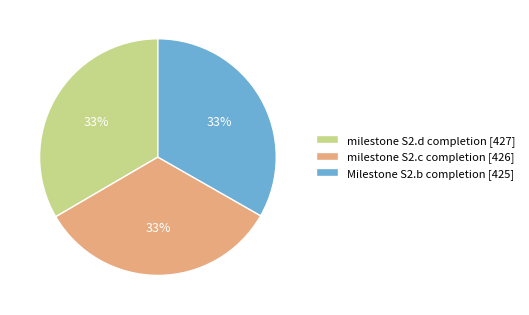

To the nearest percent, what percentage of the pie is Milestone S2.b completion [425]?

33%